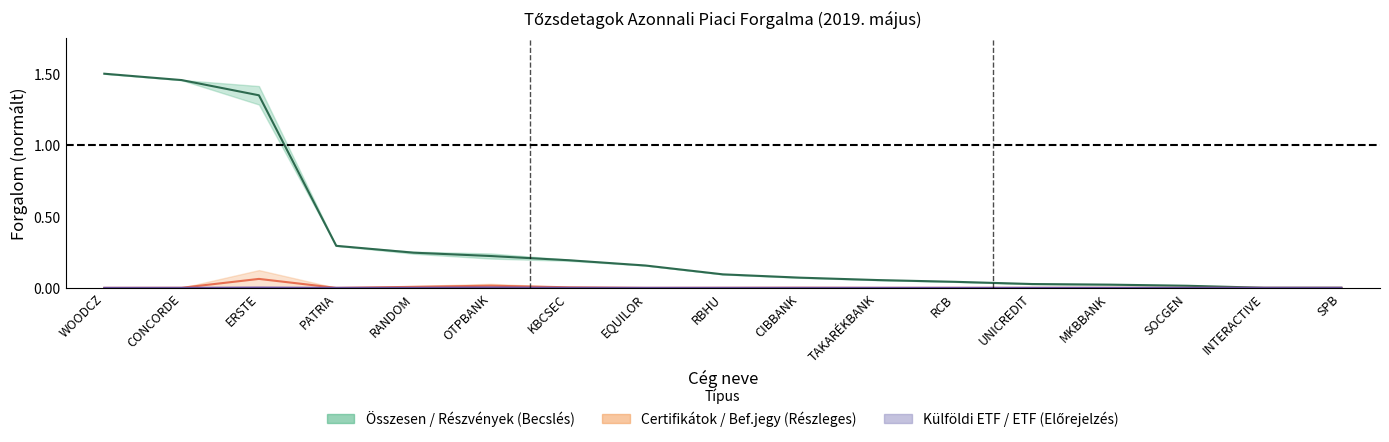

Reading left to right, transcribe all the data shown in this chart.

Részvények (Becslés): 1.5	1.5	1.3	0.3	0.2	0.2	0.2	0.2	0.1	0.1	0.1	0.0	0.0	0.0	0.0	0.0	0.0
Befektetési jegy (Részleges): 0.0	0.0	0.1	0.0	0.0	0.0	0.0	0.0	0.0	0.0	0.0	0.0	0.0	0.0	0.0	0.0	0.0
ETF (Előrejelzés): 0.0	0.0	0.0	0.0	0.0	0.0	0.0	0.0	0.0	0.0	0.0	0.0	0.0	0.0	0.0	0.0	0.0